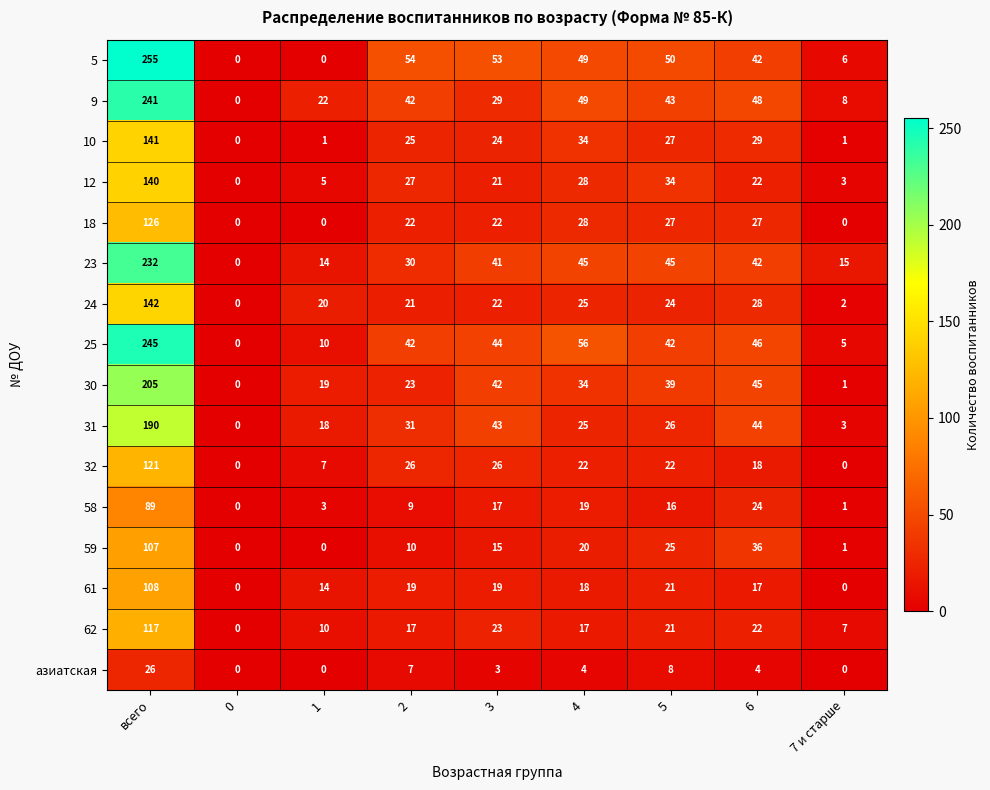

How many data points in 59 are less than 15?

4